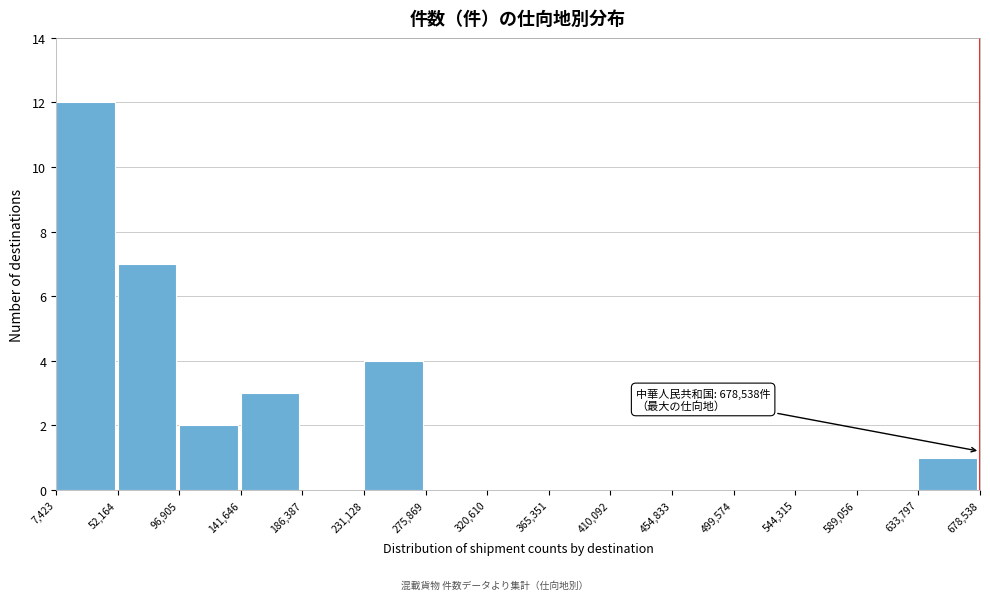

Which range on the x-axis has the tallest bar?

7,423 to 52,164